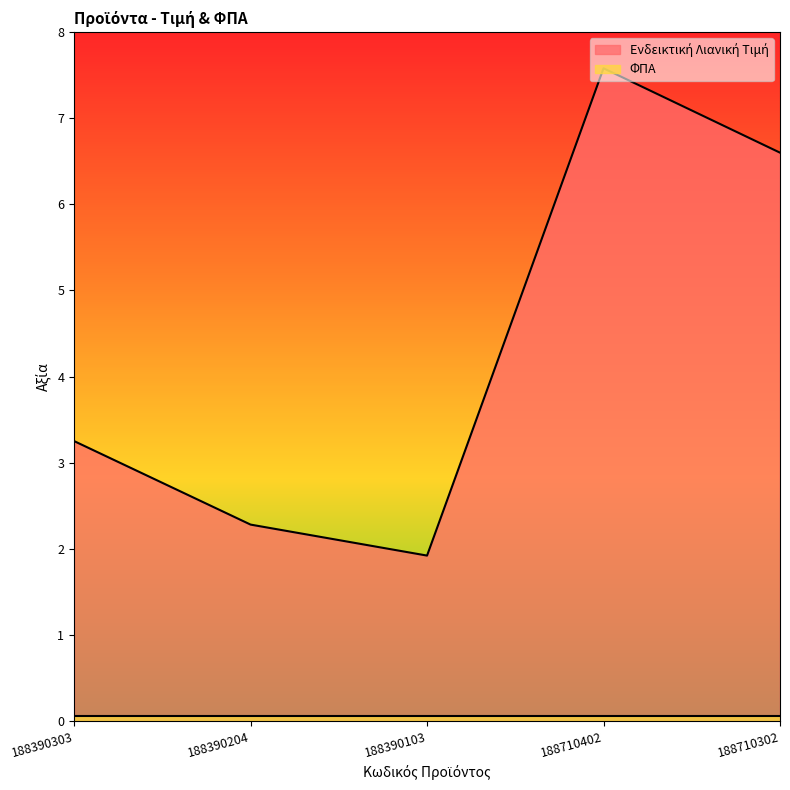

The value at 188390103 is 1.9. True or false?

True